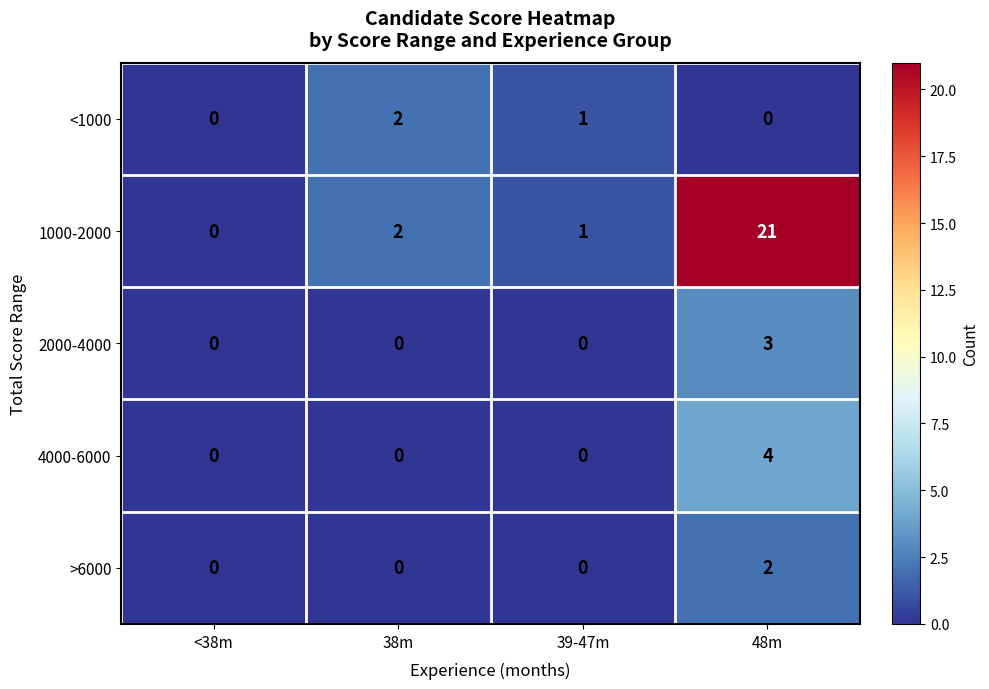

At which category is the sum across all series the highest?

48m